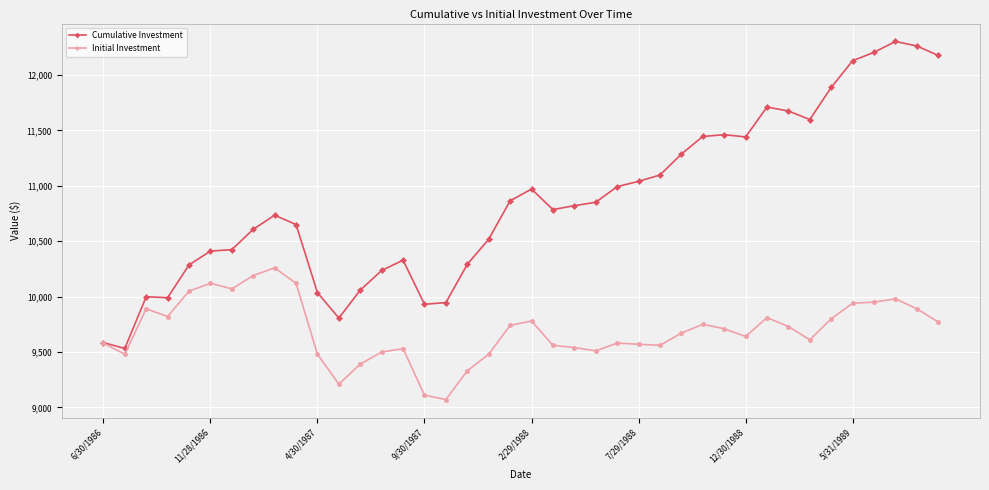

True or false: Cumulative Investment has more than 0 interior local peaks.

True